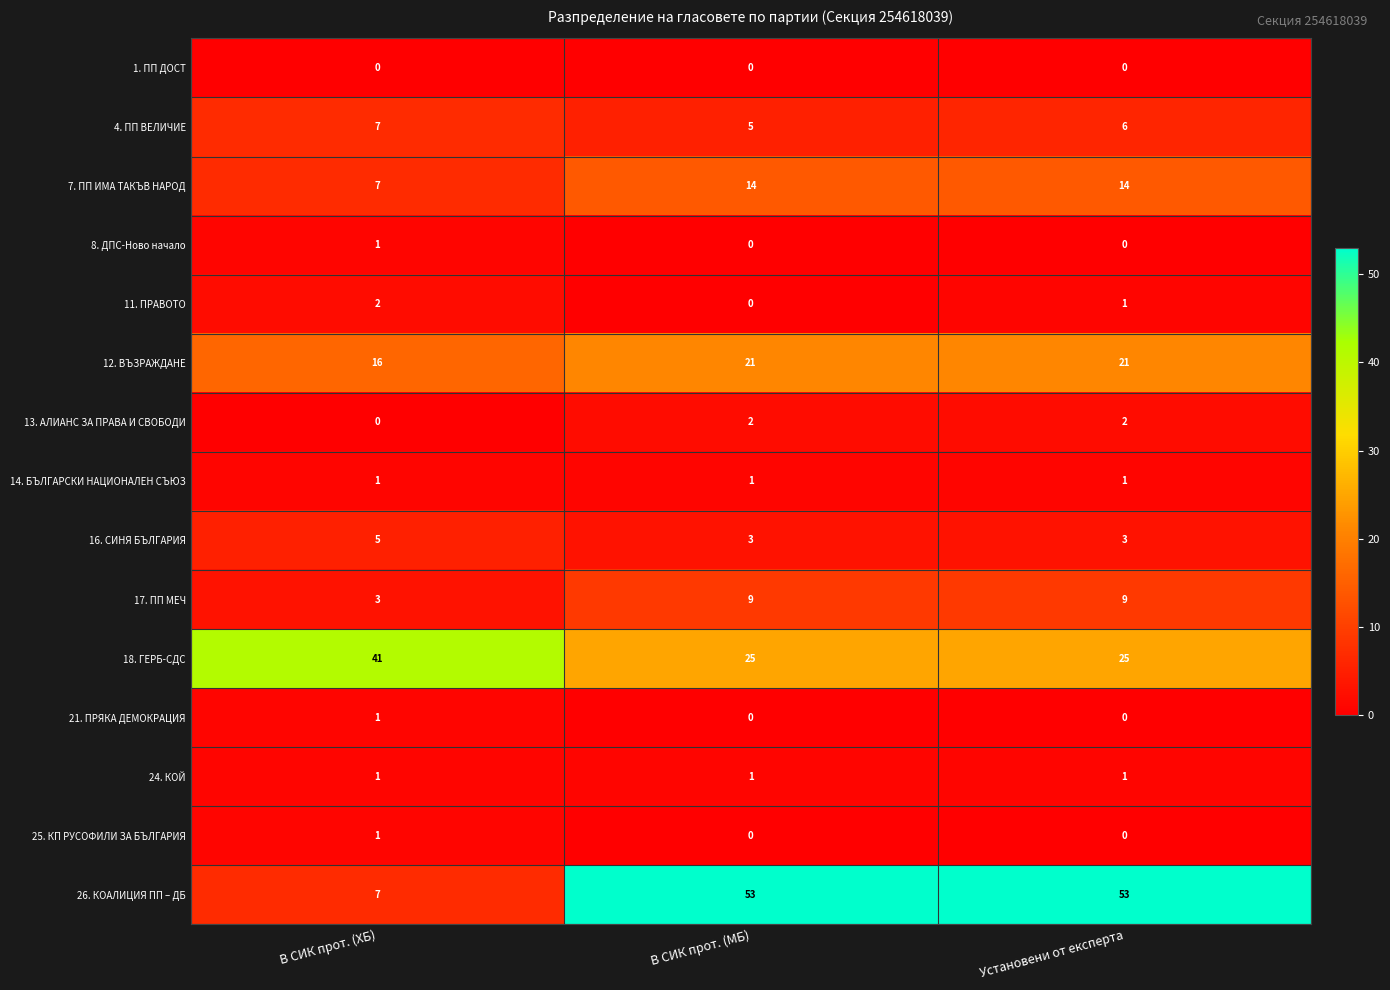

Rank the categories by 4. ПП ВЕЛИЧИЕ value from lowest to highest.

В СИК прот. (МБ), Установени от експерта, В СИК прот. (ХБ)